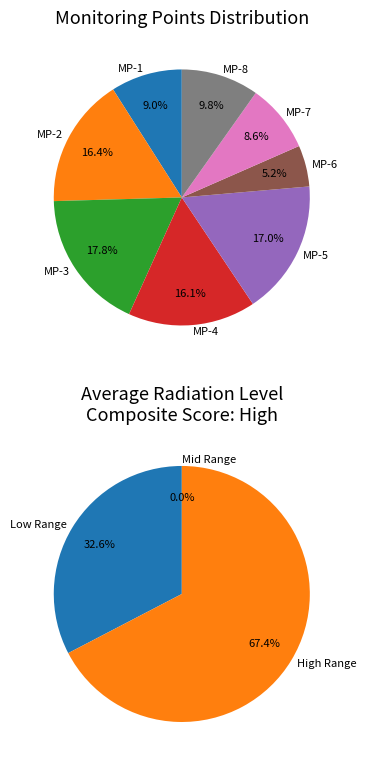

Combined, what portion of the pie is MP-3 and MP-7?

26.4%